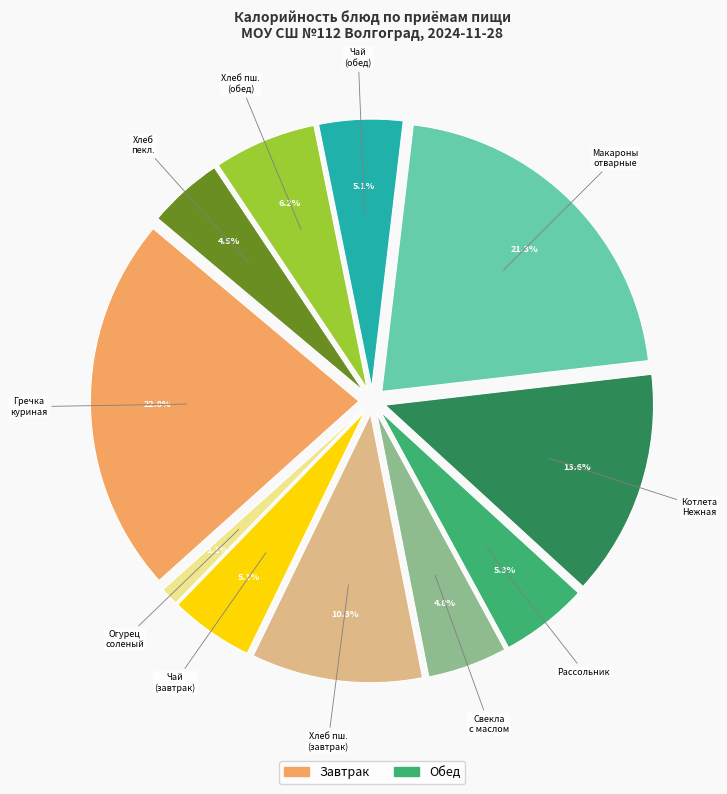

Is it true that Свекла с маслом is 11% of the pie?

False